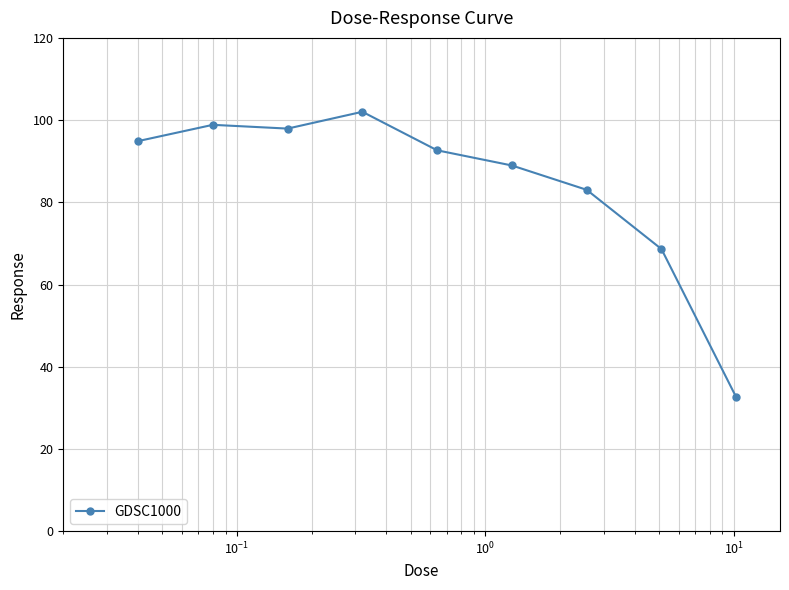

How many values exceed 92?

5